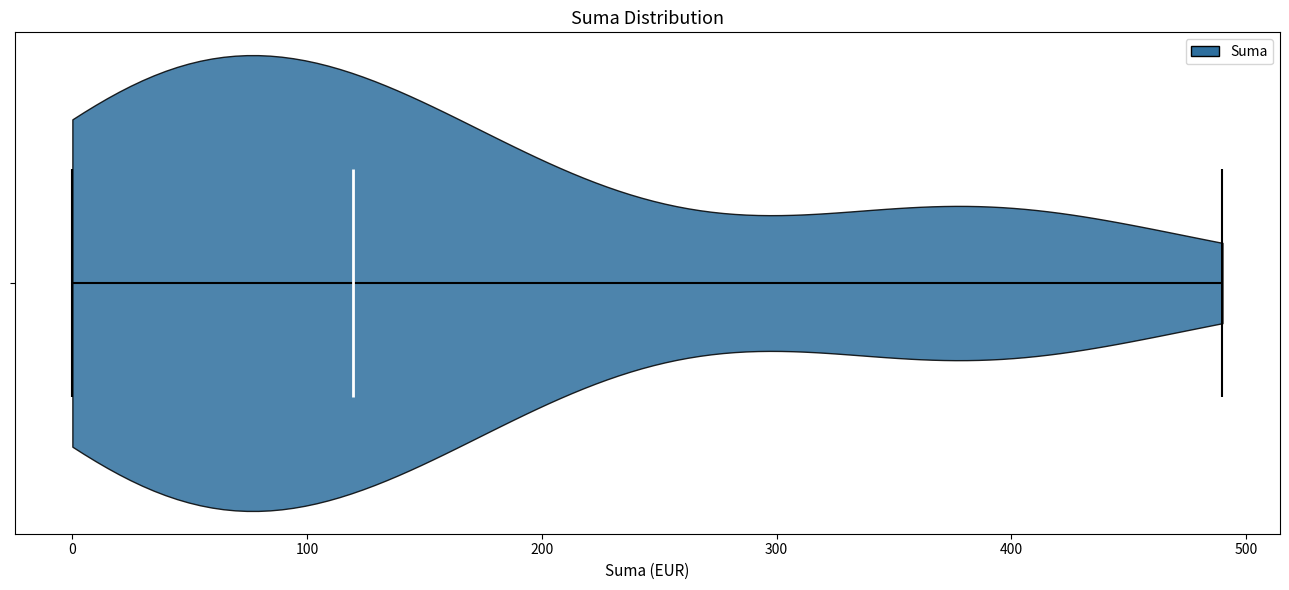

Read this violin plot against the x-axis: where its median line is, and the lowest and highest points the violin reaches. The values are not printed on the chart, so give them approximately, as read against the axis.

median line 120, lowest point 0, highest point 490